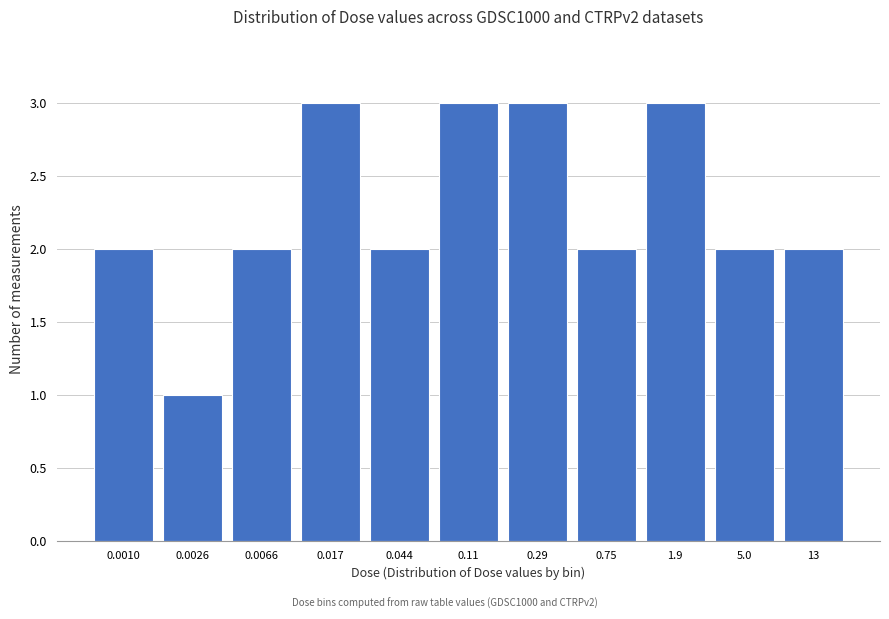

Reading right to left, list all the values displayed in this chart.

2	2	3	2	3	3	2	3	2	1	2